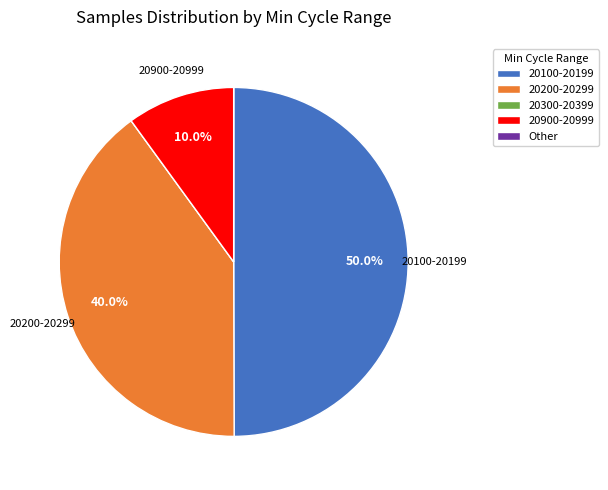

Is there any slice that represents more than half of the pie?

No